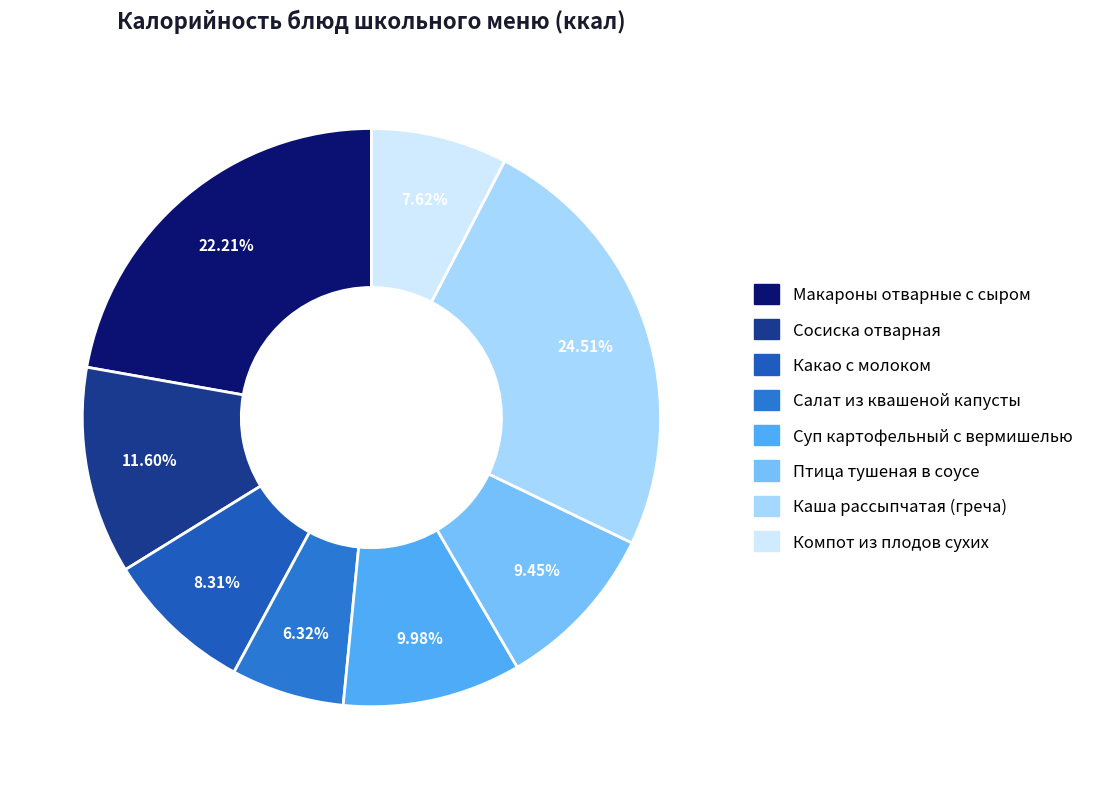

Is it true that Птица тушеная в соусе is 3% of the pie?

False